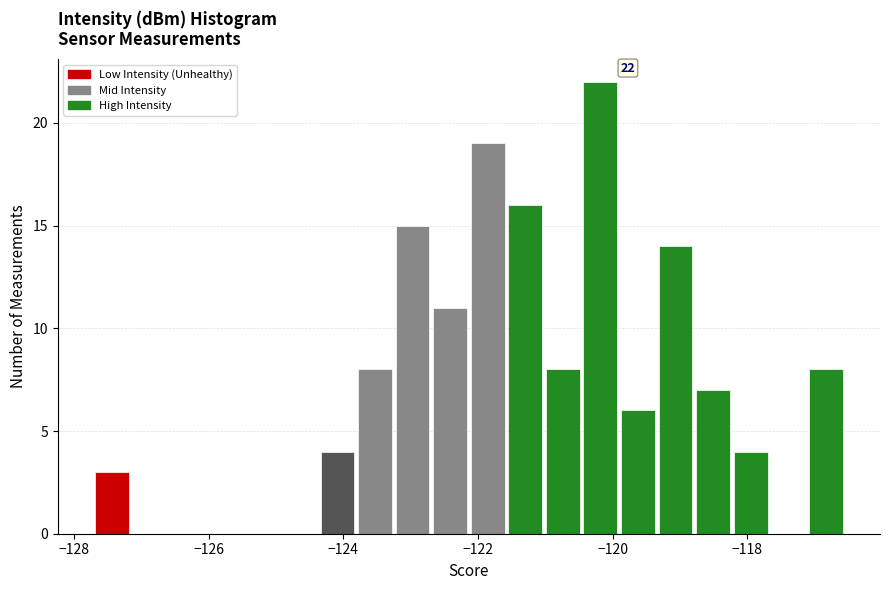

Read against the x-axis, roughly where is the centre of the tallest bar?

-120.2